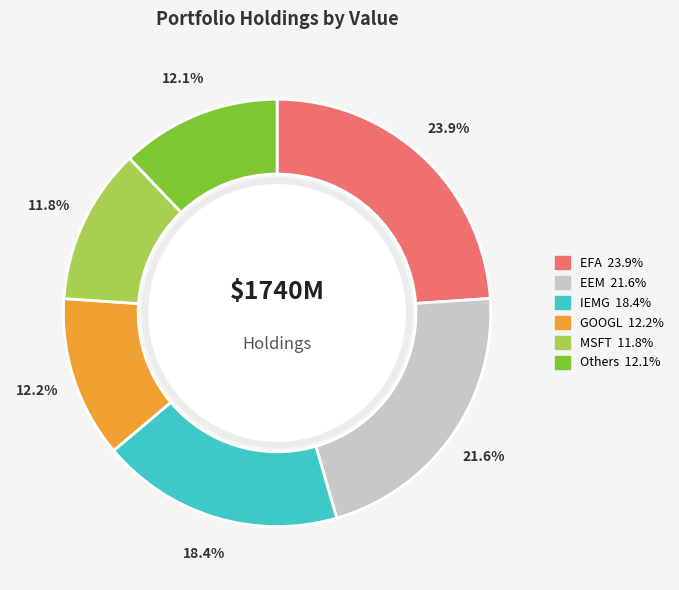

Is there any slice that represents more than half of the pie?

No